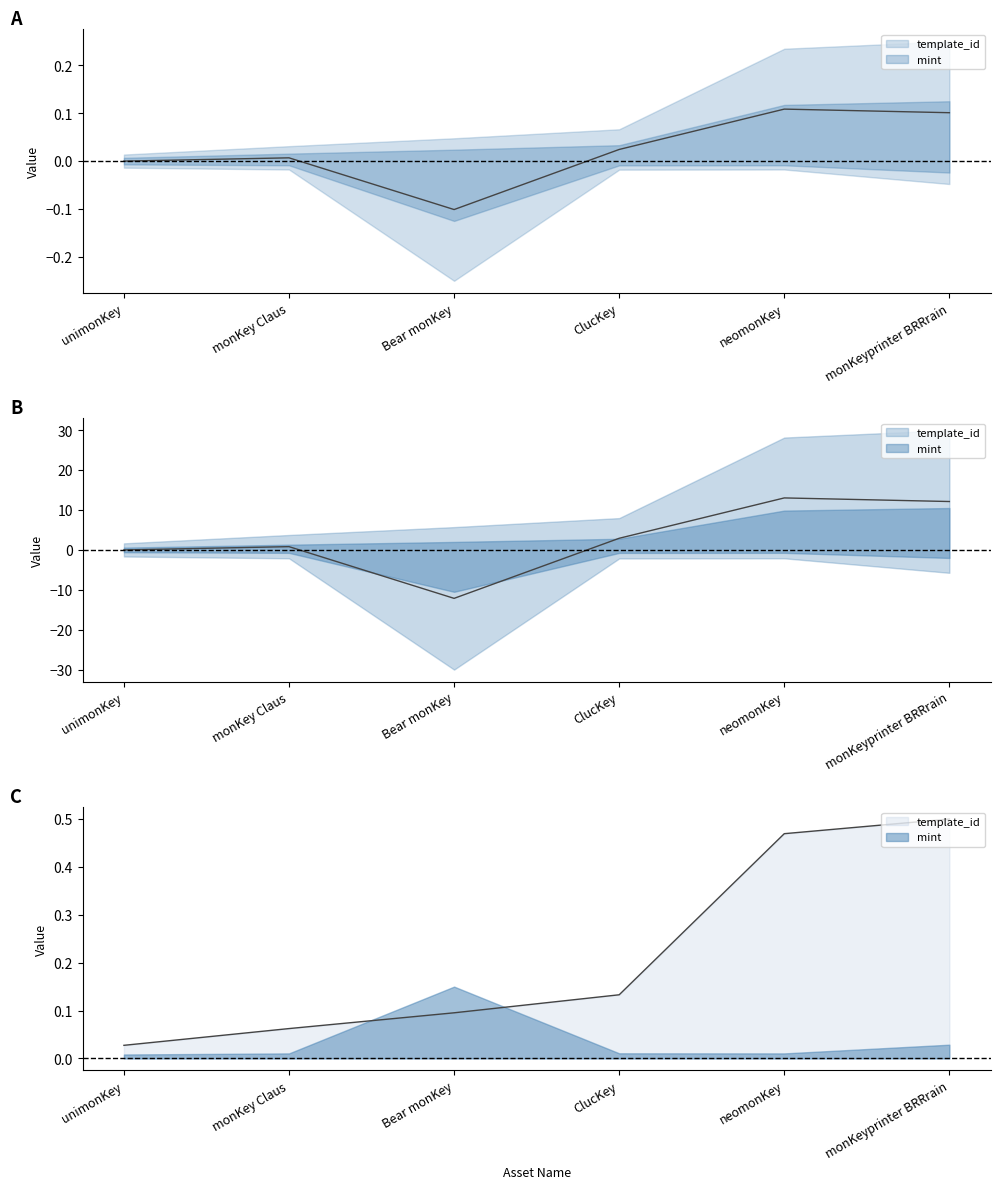

Rank the categories by value from highest to lowest.

monKeyprinter BRRrain, neomonKey, ClucKey, Bear monKey, monKey Claus, unimonKey